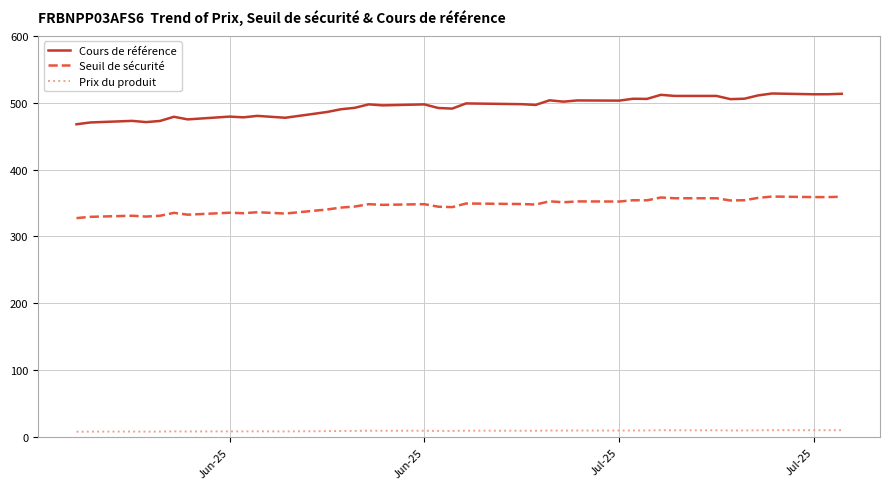

True or false: Prix du produit and Cours de référence cross at least once.

False